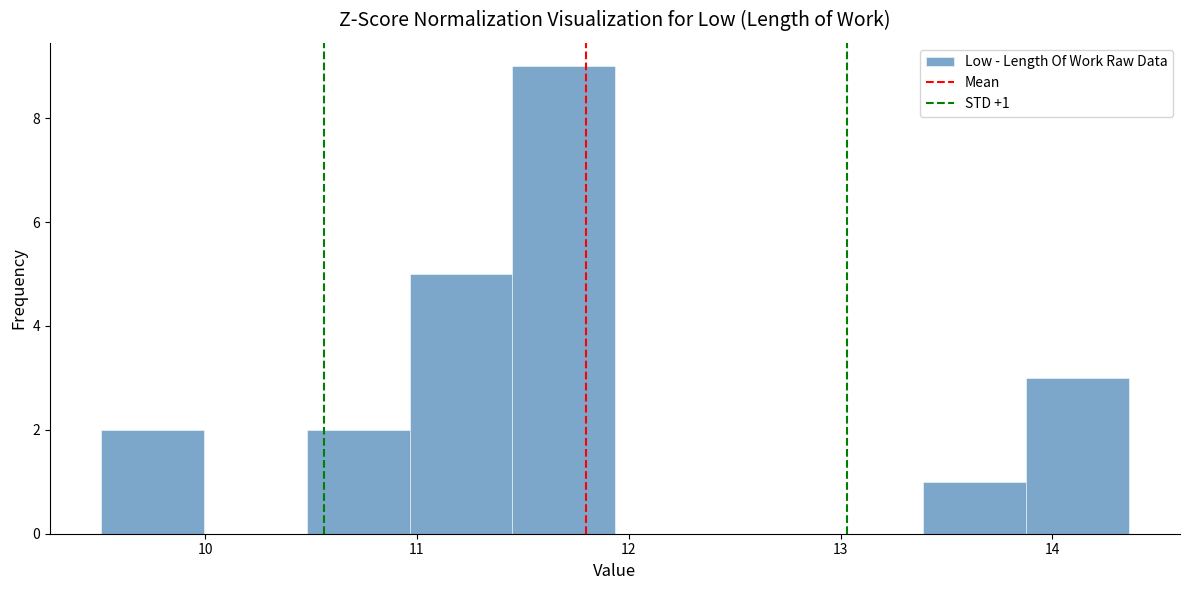

Over which range of the x-axis is the bar tallest?

11.5 to 11.9